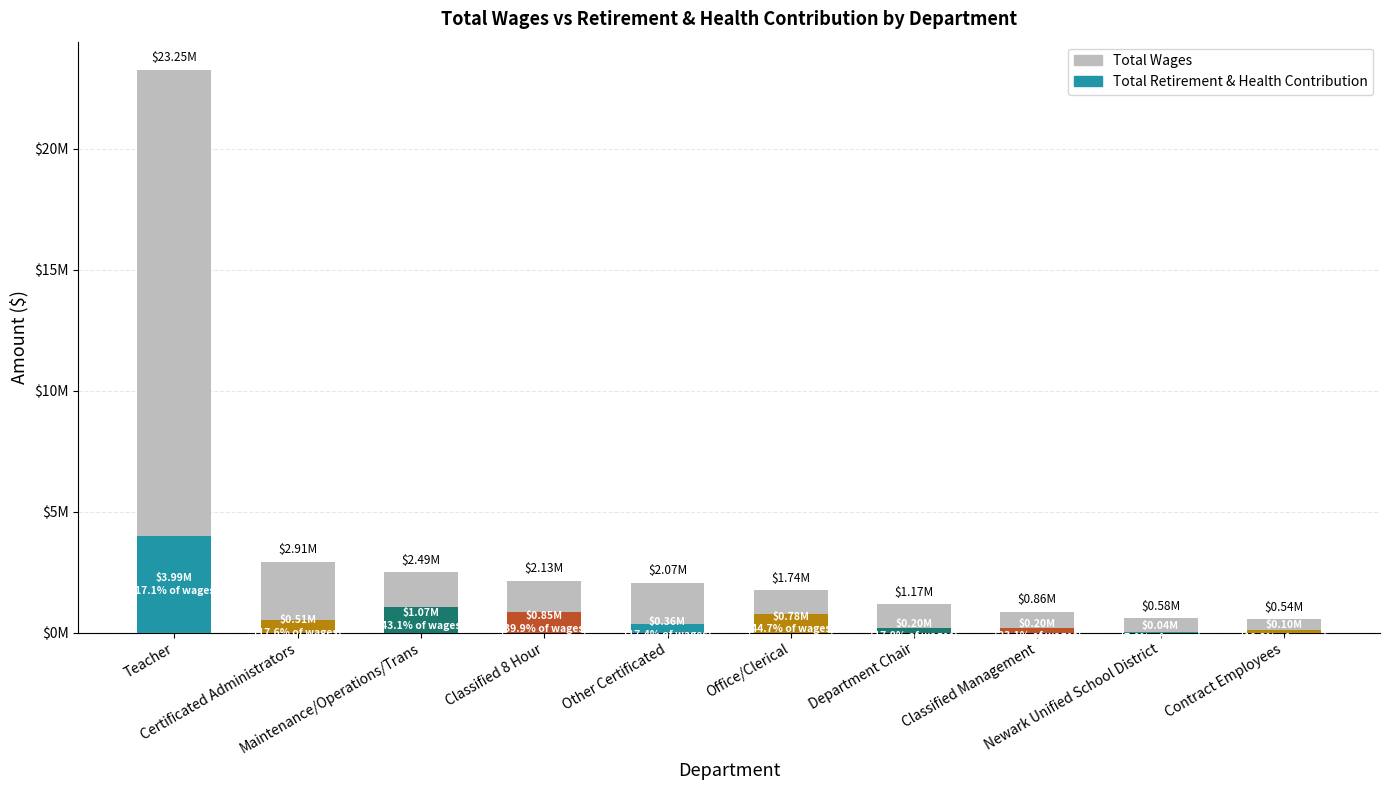

What is the difference between the highest and lowest values at Department Chair?

972540